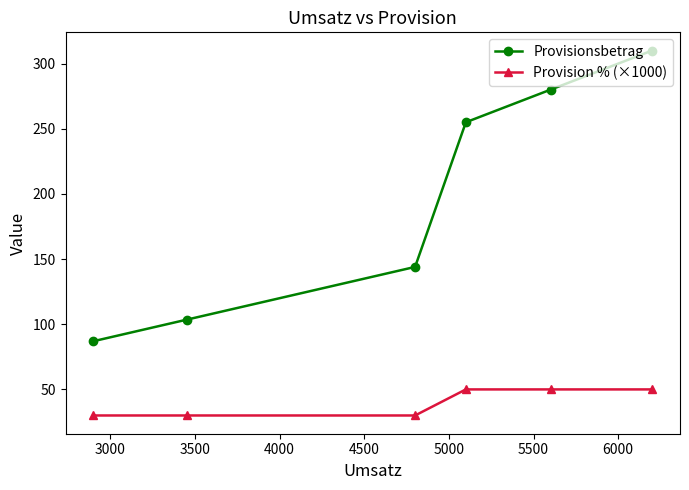

What is the difference between the maximum and second lowest values in the Provision % (×1000) series?

20.0